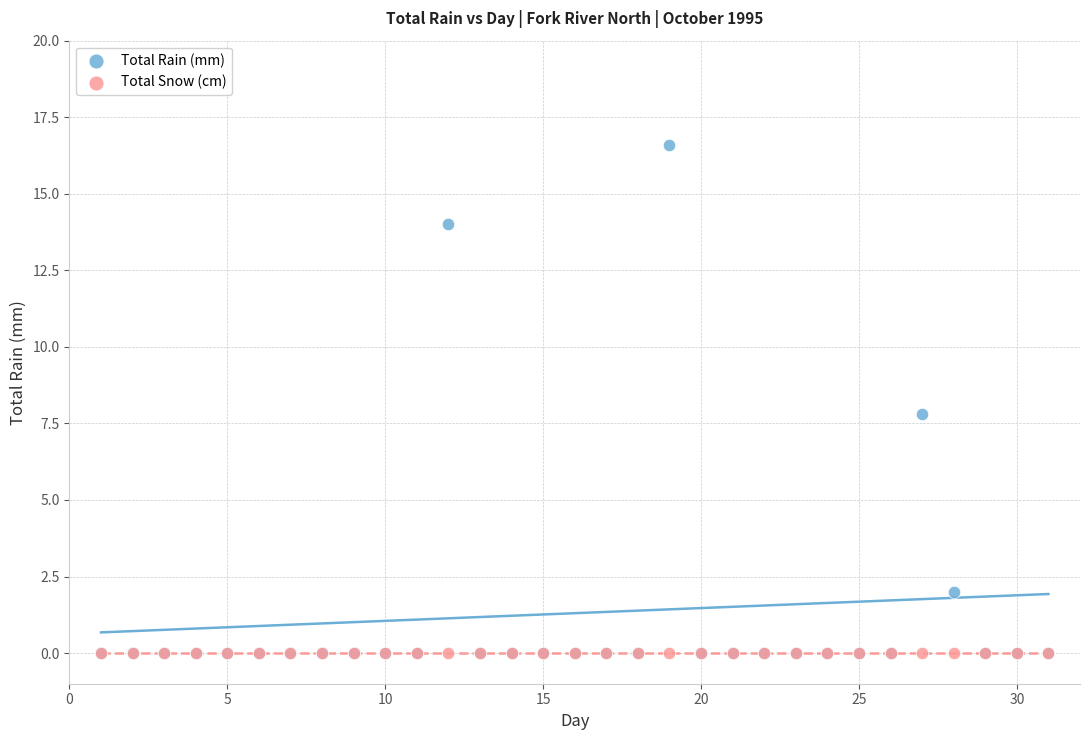

What are all the series names shown in the legend?

Total Rain (mm), Total Snow (cm)